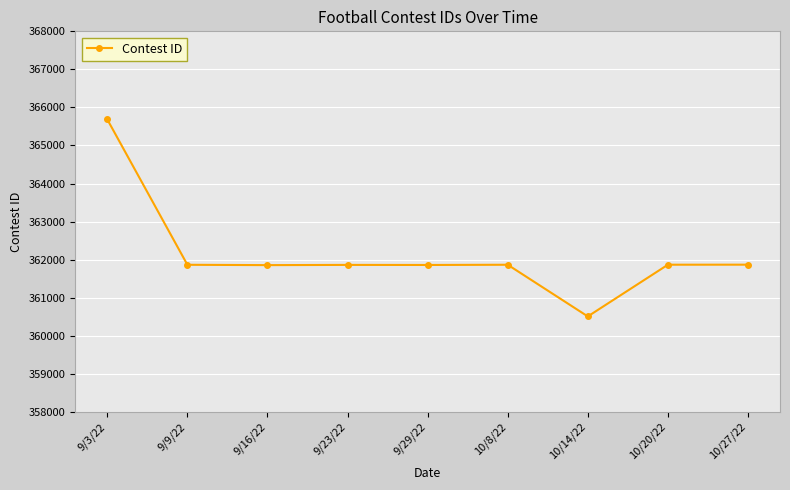

What is the sum of all values?

3259236